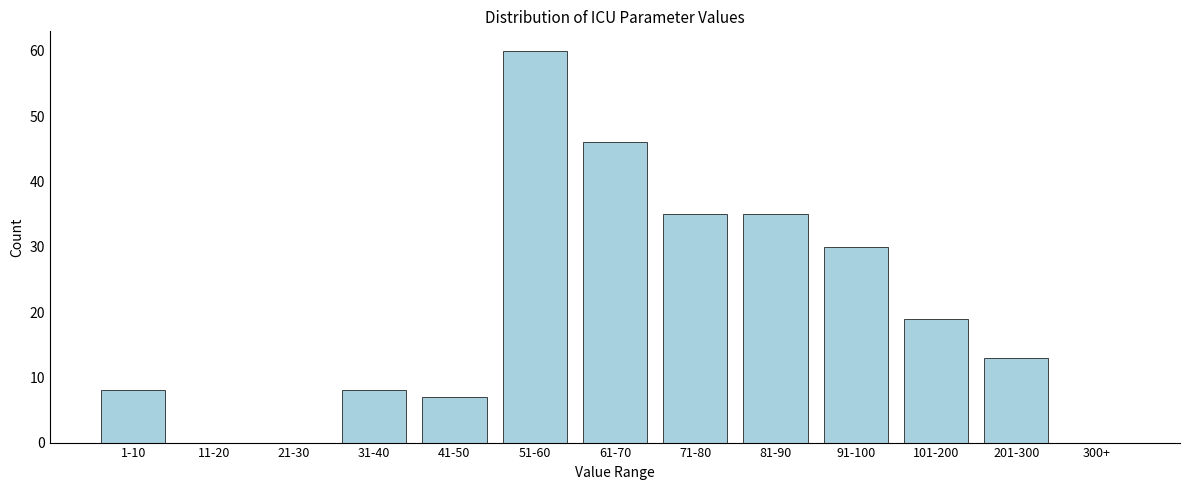

Reading left to right, list all the values displayed in this chart.

1-10=8	11-20=0	21-30=0	31-40=8	41-50=7	51-60=60	61-70=46	71-80=35	81-90=35	91-100=30	101-200=19	201-300=13	300+=0